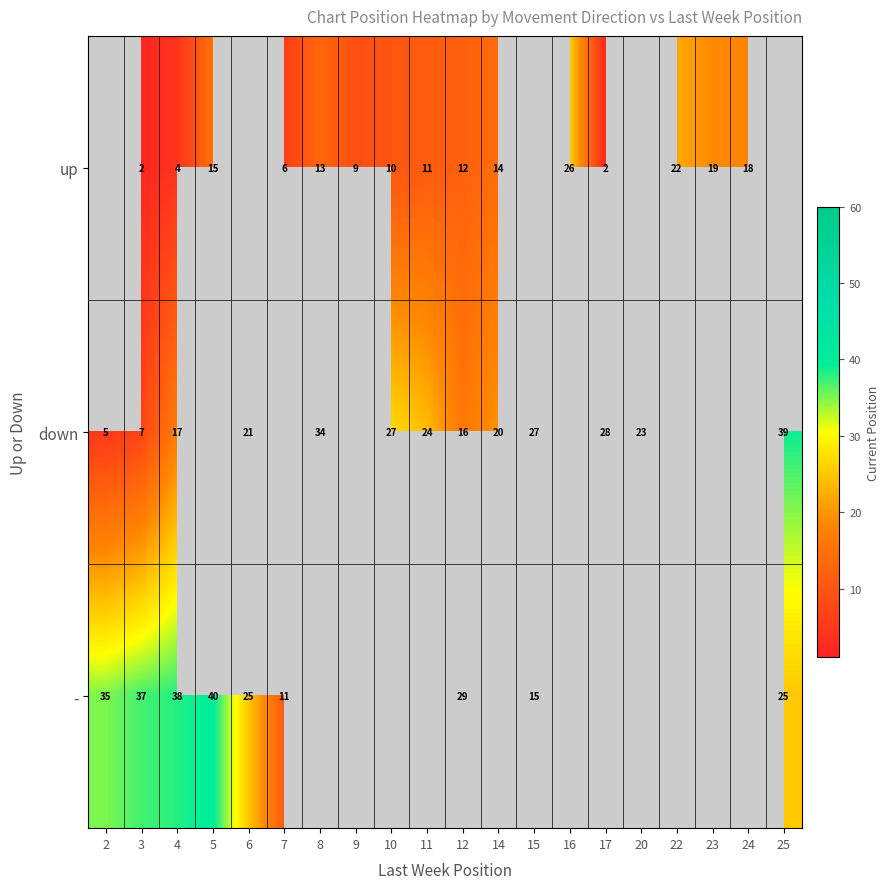

At 3, list the series in order from smallest to largest.

up, down, -